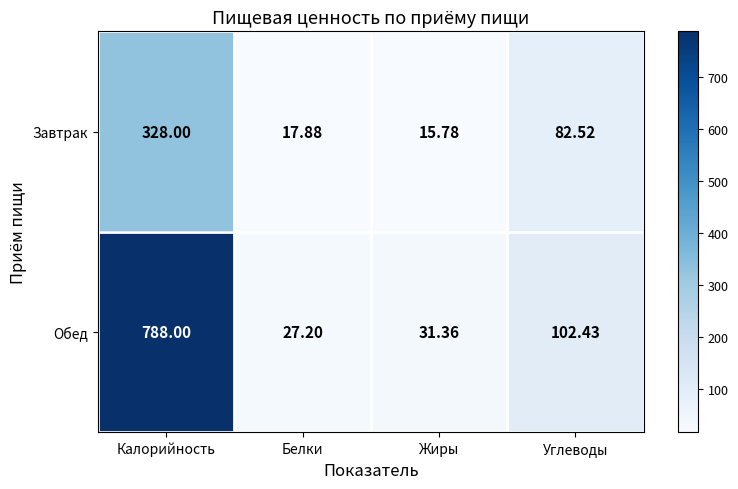

Which label corresponds to the largest value in the chart?

Калорийность